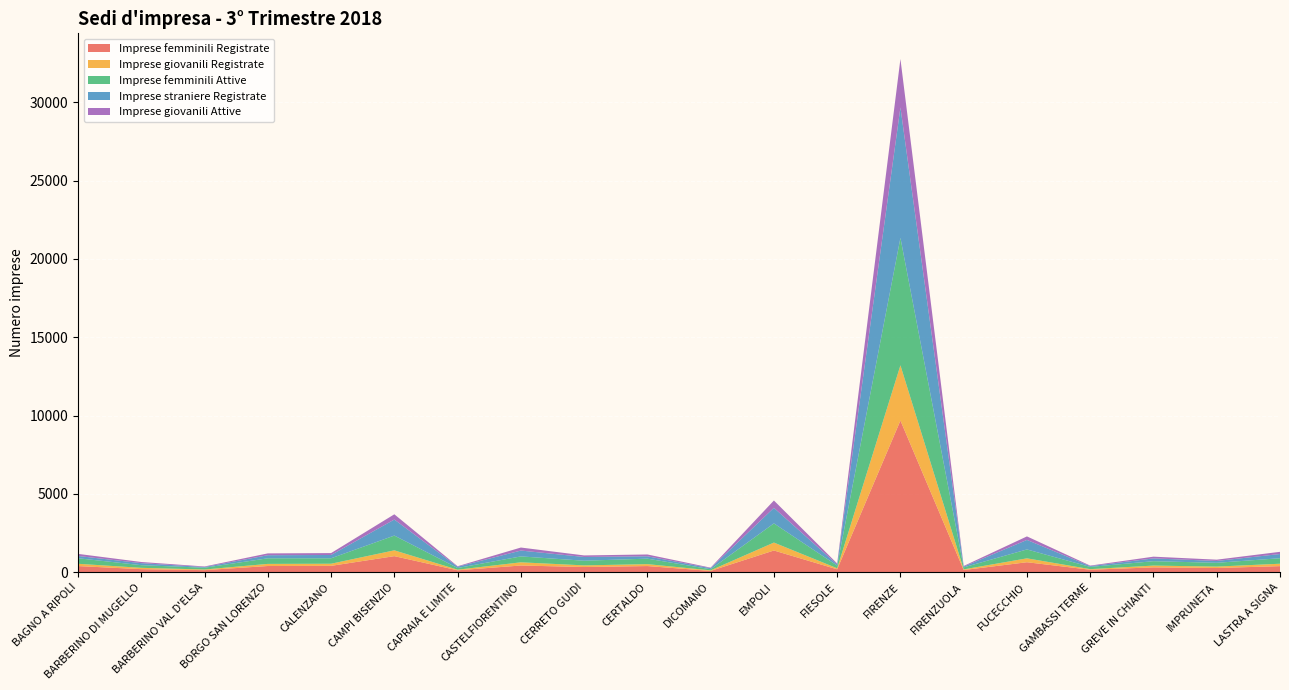

Reading left to right, what are all the values shown in this chart?

Imprese femminili Registrate: 388	193	130	393	403	1023	120	425	329	390	80	1384	182	9680	136	634	155	307	265	385
Imprese giovanili Registrate: 147	84	40	135	136	371	38	204	104	122	37	506	65	3527	41	249	38	114	91	154
Imprese femminili Attive: 353	169	115	357	347	943	108	377	298	351	70	1224	172	8139	129	568	143	280	242	351
Imprese straniere Registrate: 145	129	43	197	211	1023	81	374	239	150	66	992	72	8326	49	607	49	177	118	269
Imprese giovanili Attive: 135	75	35	117	121	335	33	193	99	117	35	470	63	3094	41	226	34	112	82	140